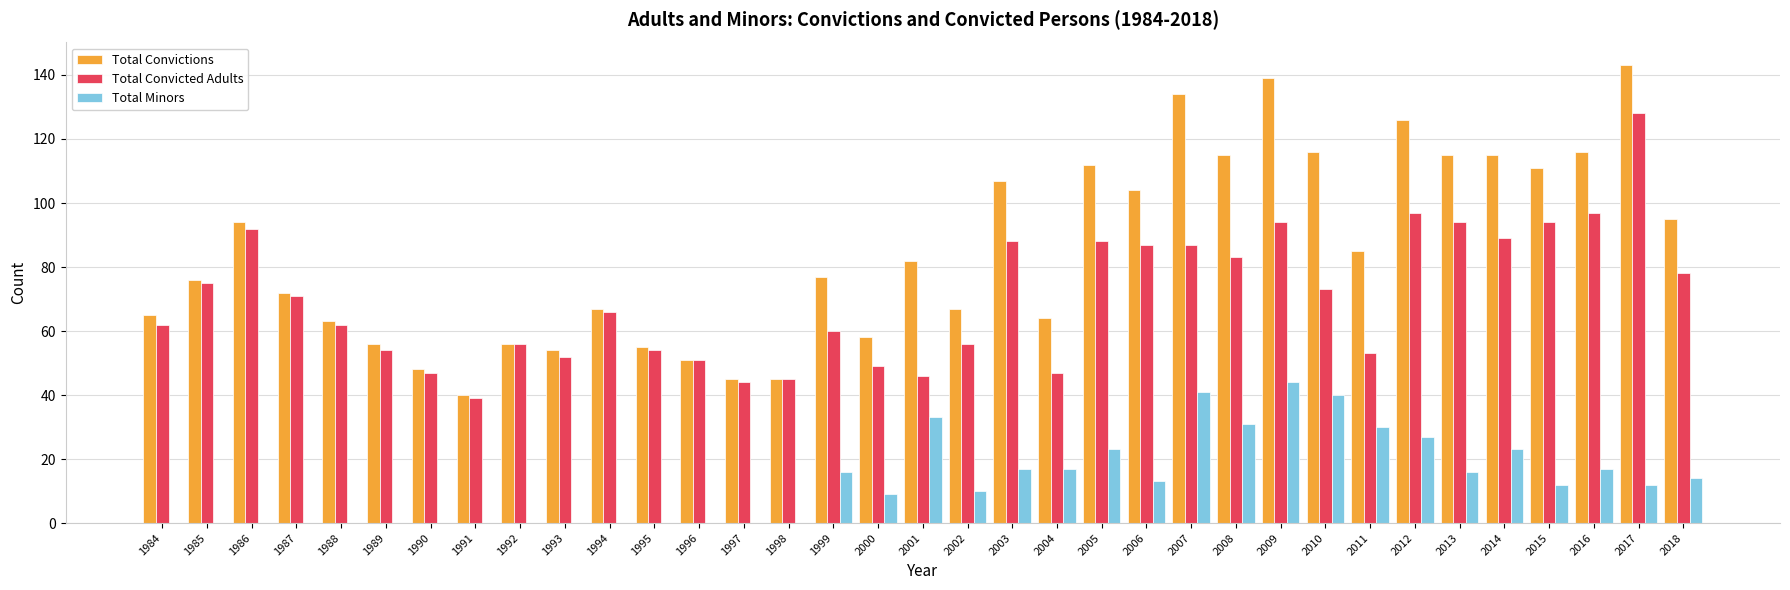

Is the value of Total Convicted Adults at 1991 greater than the value of Total Convictions at 2001?

No